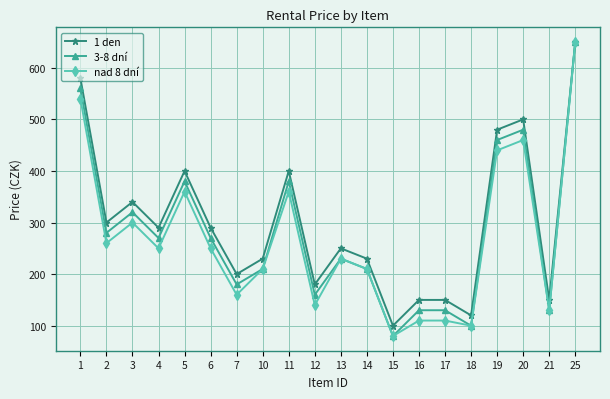

What is the value of the 3-8 dní point at the 1st from the left?

560